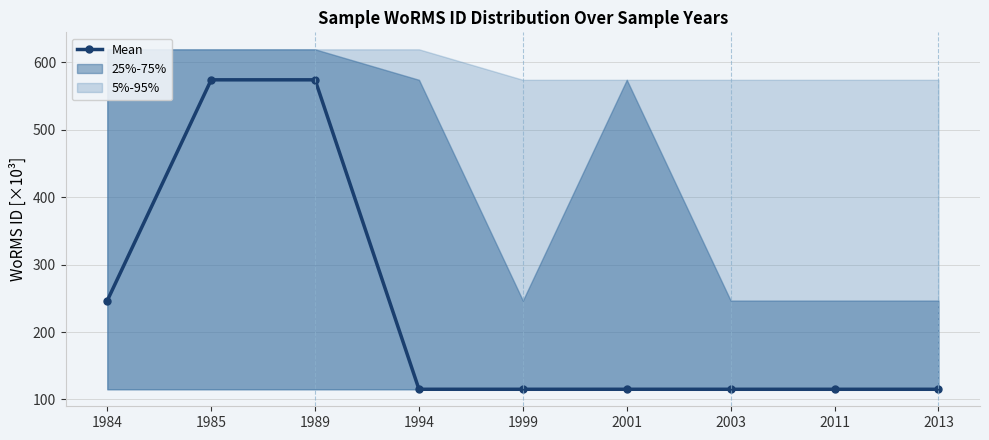

Which label corresponds to the largest value in the chart?

1985